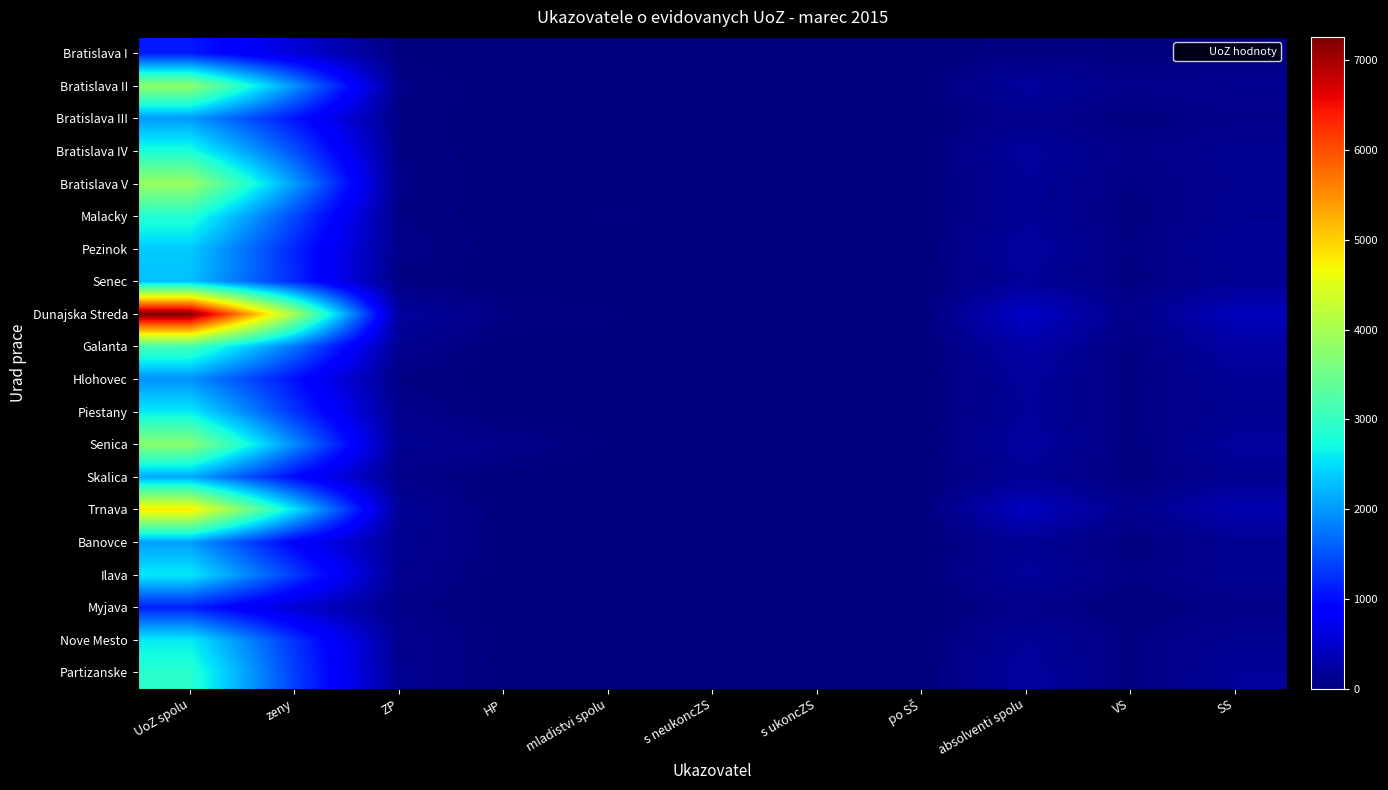

Which has a higher value, absolventi spolu or HP?

absolventi spolu